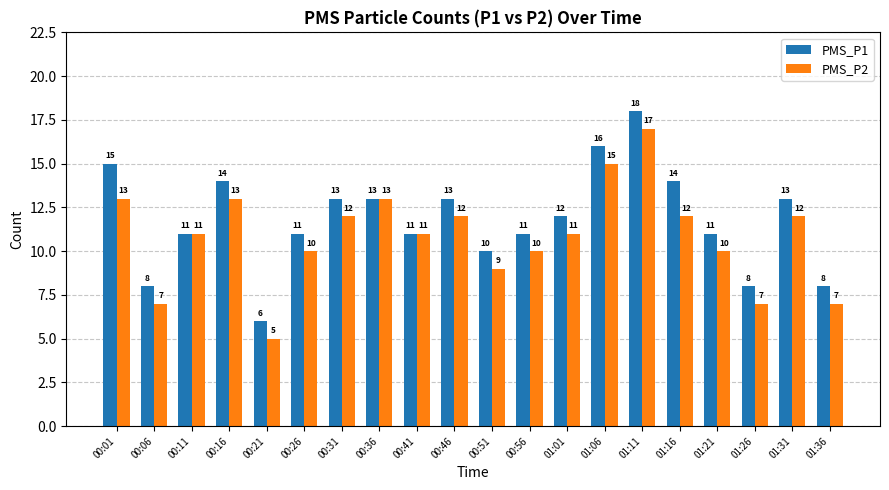

True or false: PMS_P2 has a value of 8 at 01:16.

False